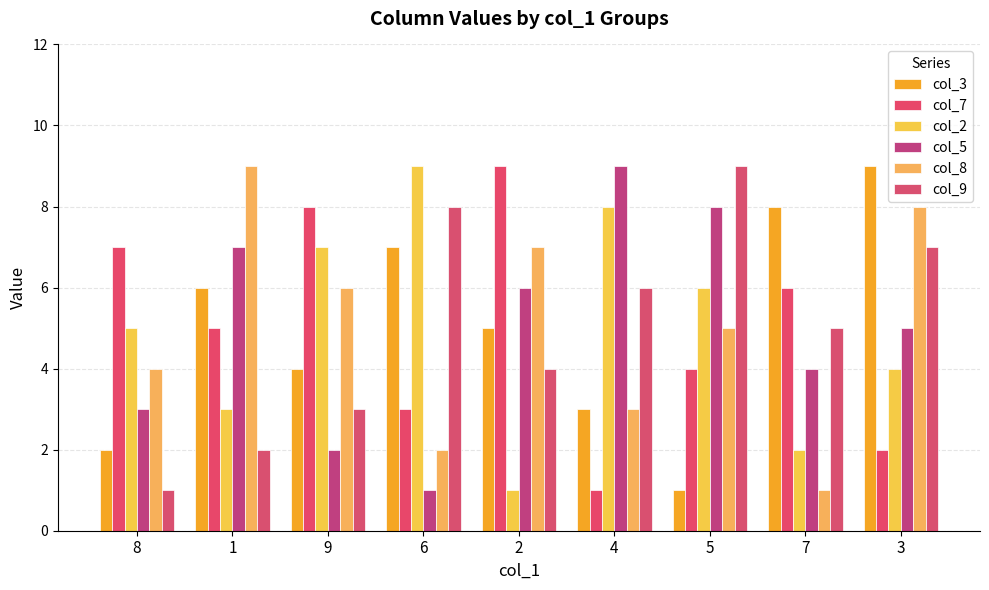

At 4, list the series in order from smallest to largest.

col_7, col_3, col_8, col_9, col_2, col_5